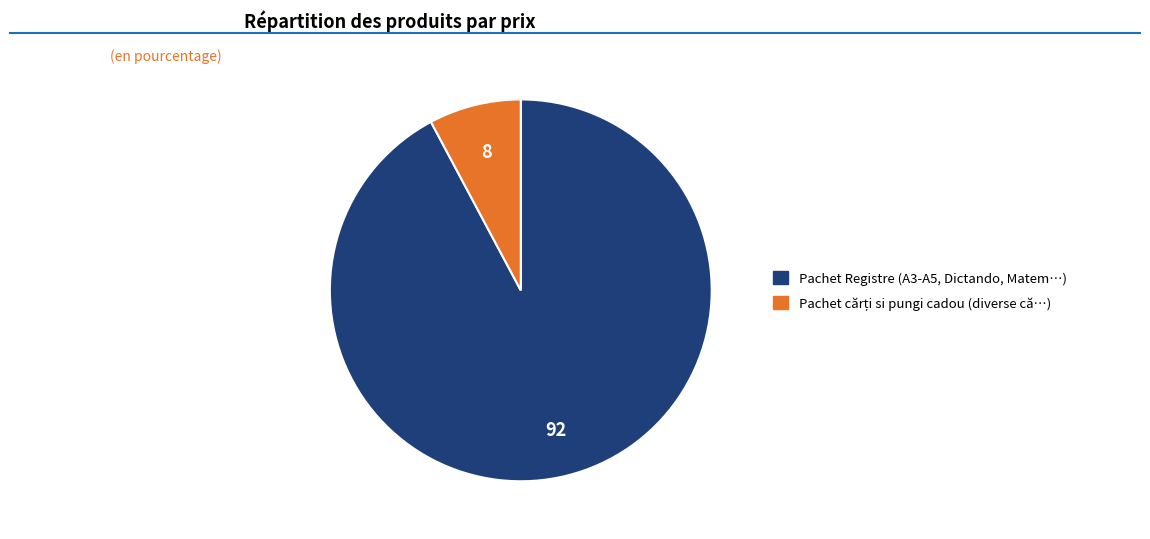

Does any single category account for the majority?

Yes